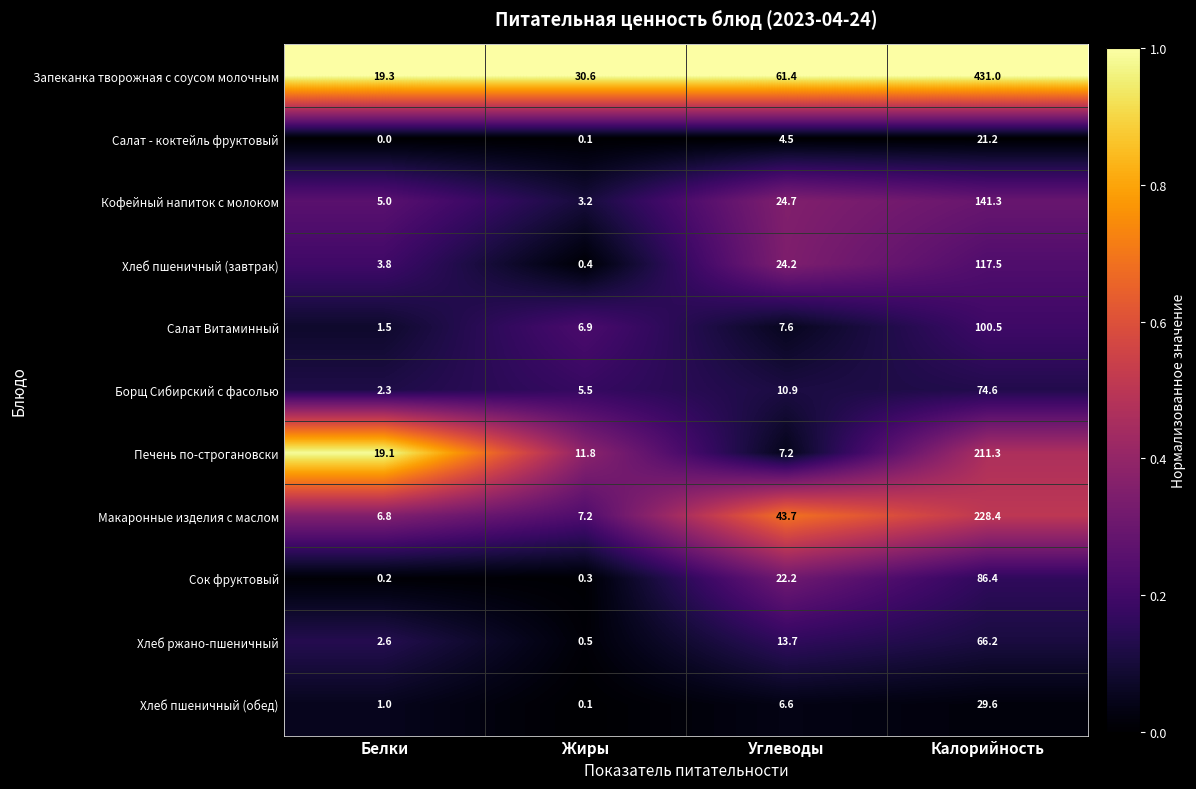

At which label does Хлеб пшеничный (обед) first exceed 6?

Углеводы